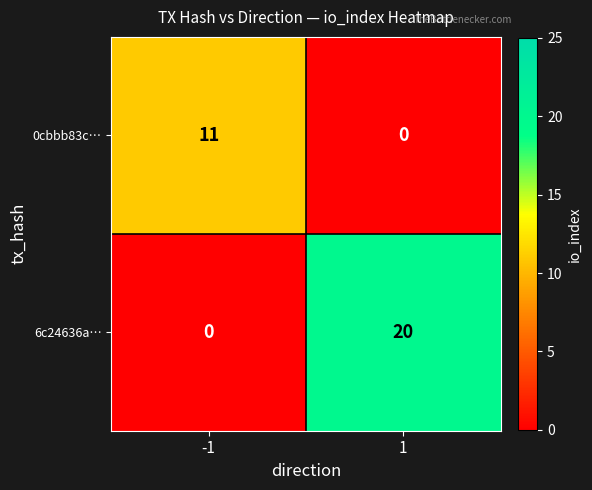

Which series has the largest total across all categories?

6c24636a…